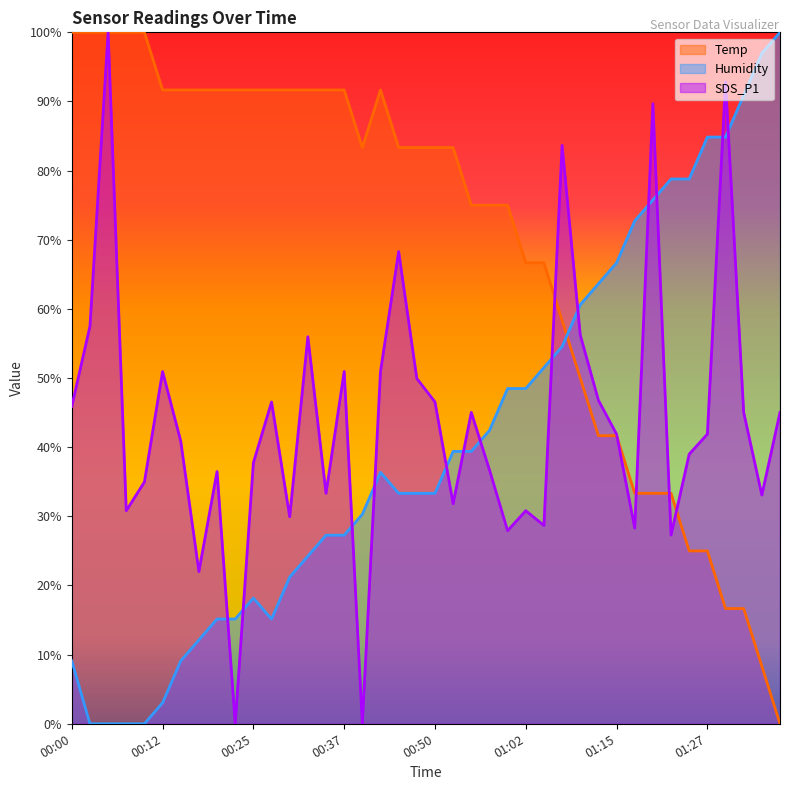

Which category has the highest value in the SDS_P1 series?

00:05